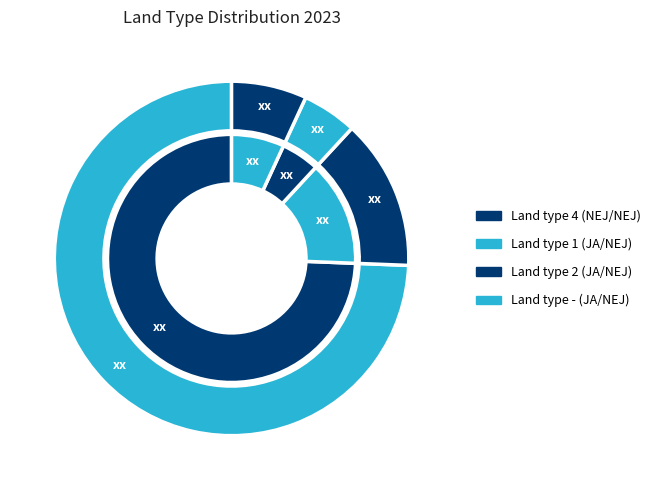

How many segments does this pie chart have?

4